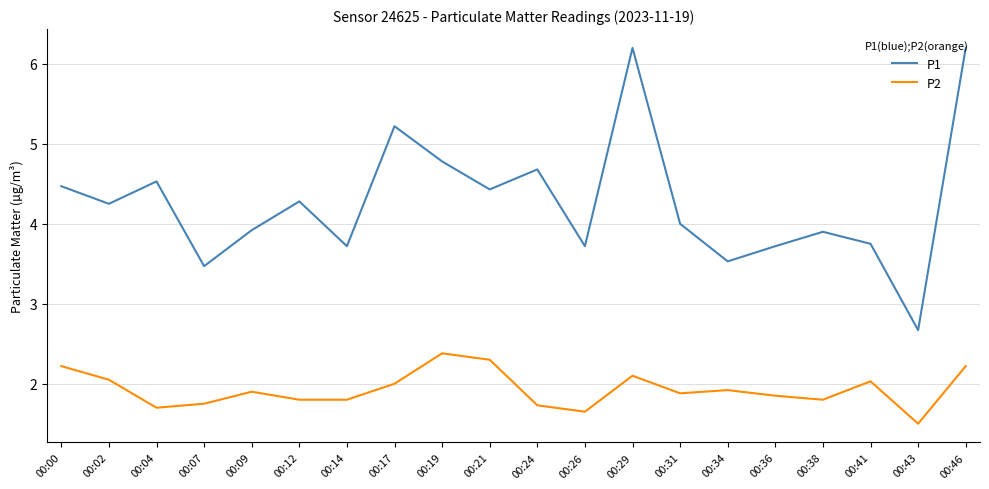

The P2 series shows 1.5 at 00:43. True or false?

True